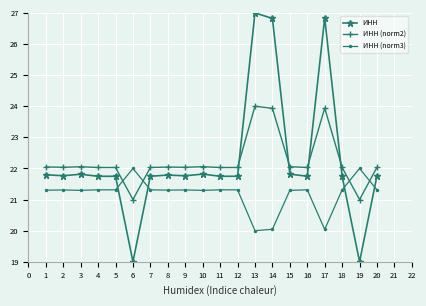

True or false: ИНН has more than 1 interior local peaks.

True